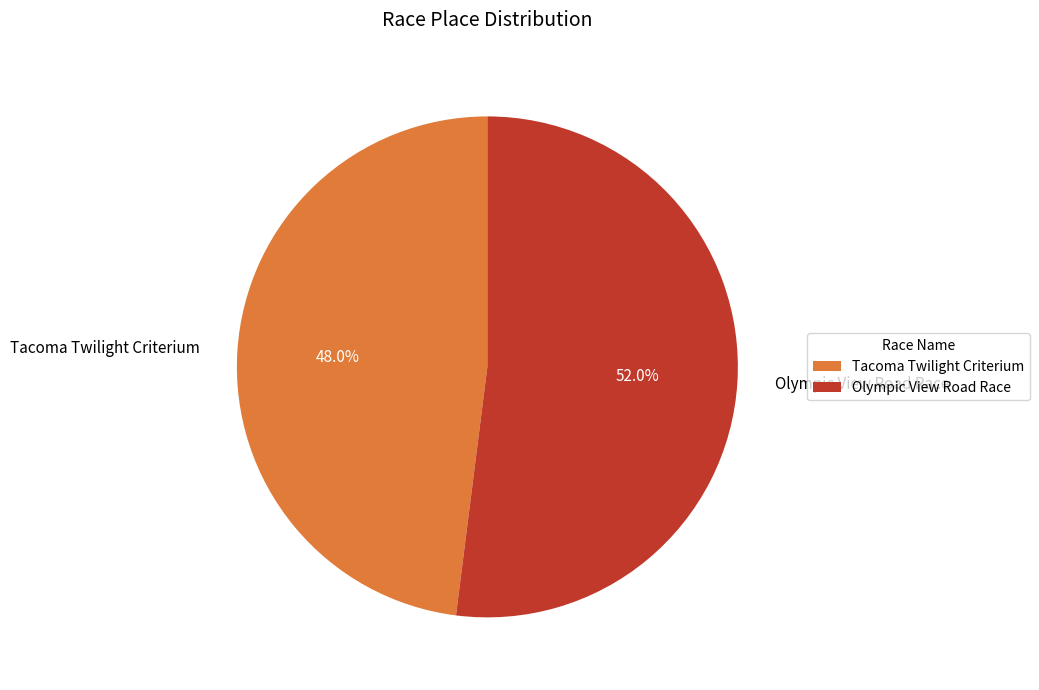

How many slices are in this pie chart?

2